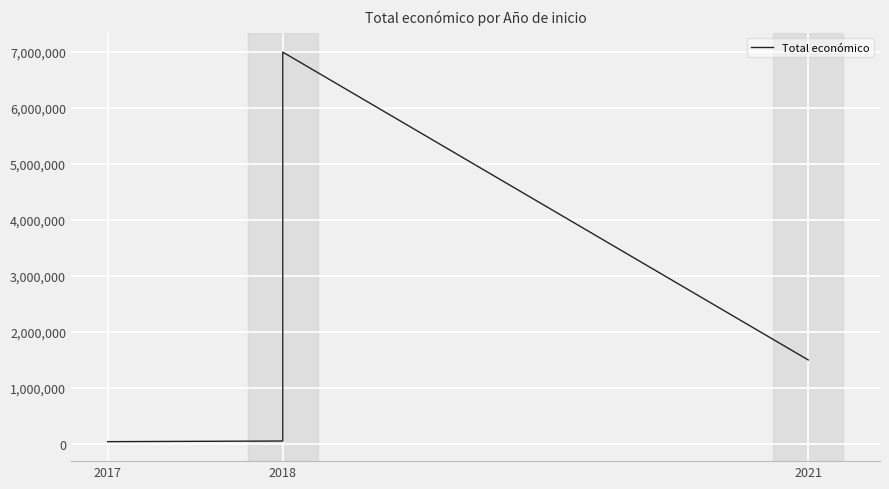

Reading left to right, transcribe all the data shown in this chart.

38426	50000	6999795	1498875